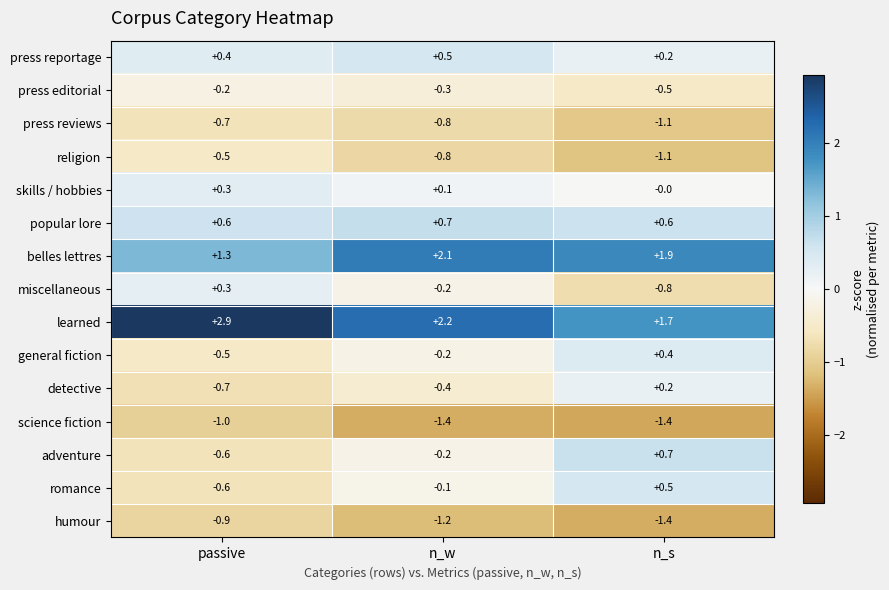

What is the smallest value displayed?

-1.4